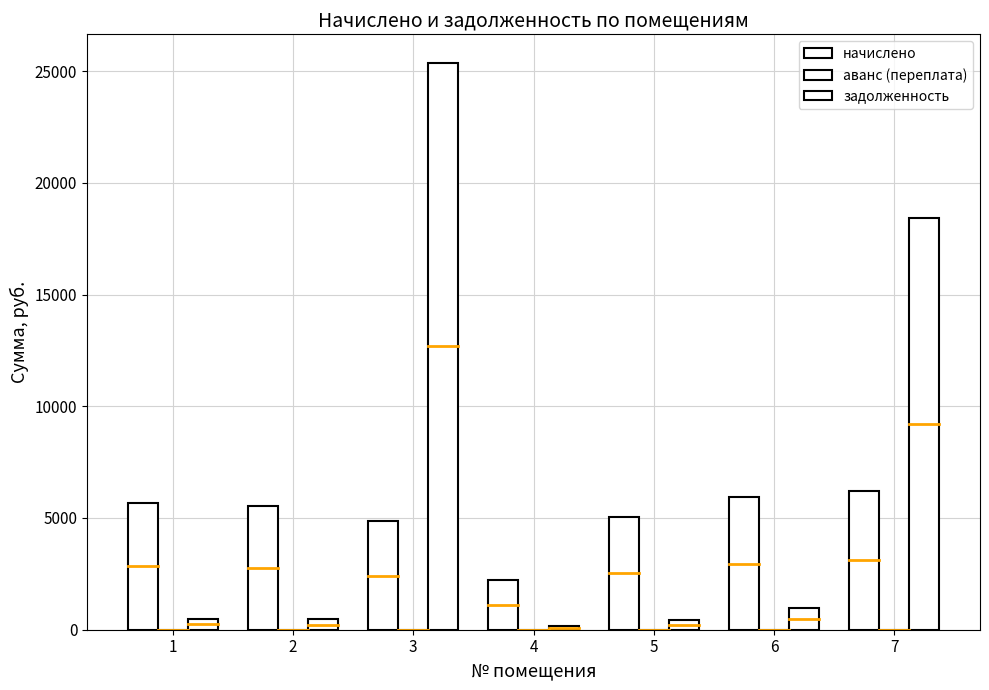

What is the minimum value for задолженность?

184.1